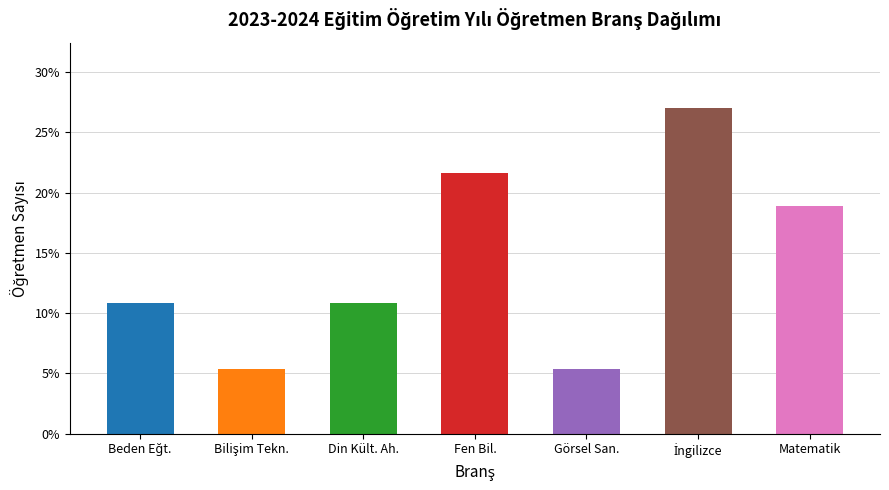

What is the difference between the values at Görsel San. and Din Kült. Ah.?

5.4